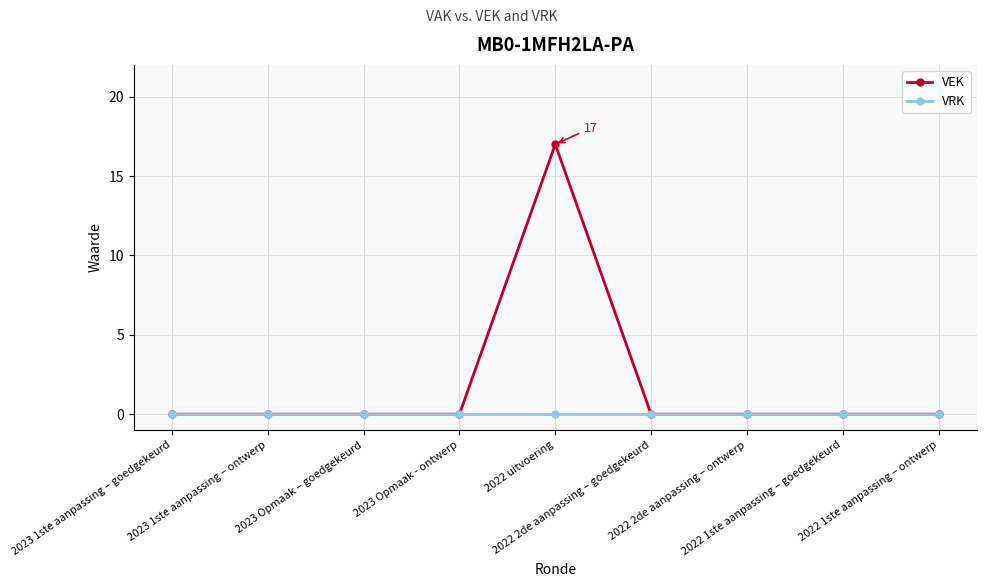

Reading right to left, extract all data points from this chart.

VEK: 2022 1ste aanpassing – ontwerp=0	2022 1ste aanpassing – goedgekeurd=0	2022 2de aanpassing – ontwerp=0	2022 2de aanpassing – goedgekeurd=0	2022 uitvoering=17	2023 Opmaak - ontwerp=0	2023 Opmaak – goedgekeurd=0	2023 1ste aanpassing – ontwerp=0	2023 1ste aanpassing – goedgekeurd=0
VRK: 2022 1ste aanpassing – ontwerp=0	2022 1ste aanpassing – goedgekeurd=0	2022 2de aanpassing – ontwerp=0	2022 2de aanpassing – goedgekeurd=0	2022 uitvoering=0	2023 Opmaak - ontwerp=0	2023 Opmaak – goedgekeurd=0	2023 1ste aanpassing – ontwerp=0	2023 1ste aanpassing – goedgekeurd=0